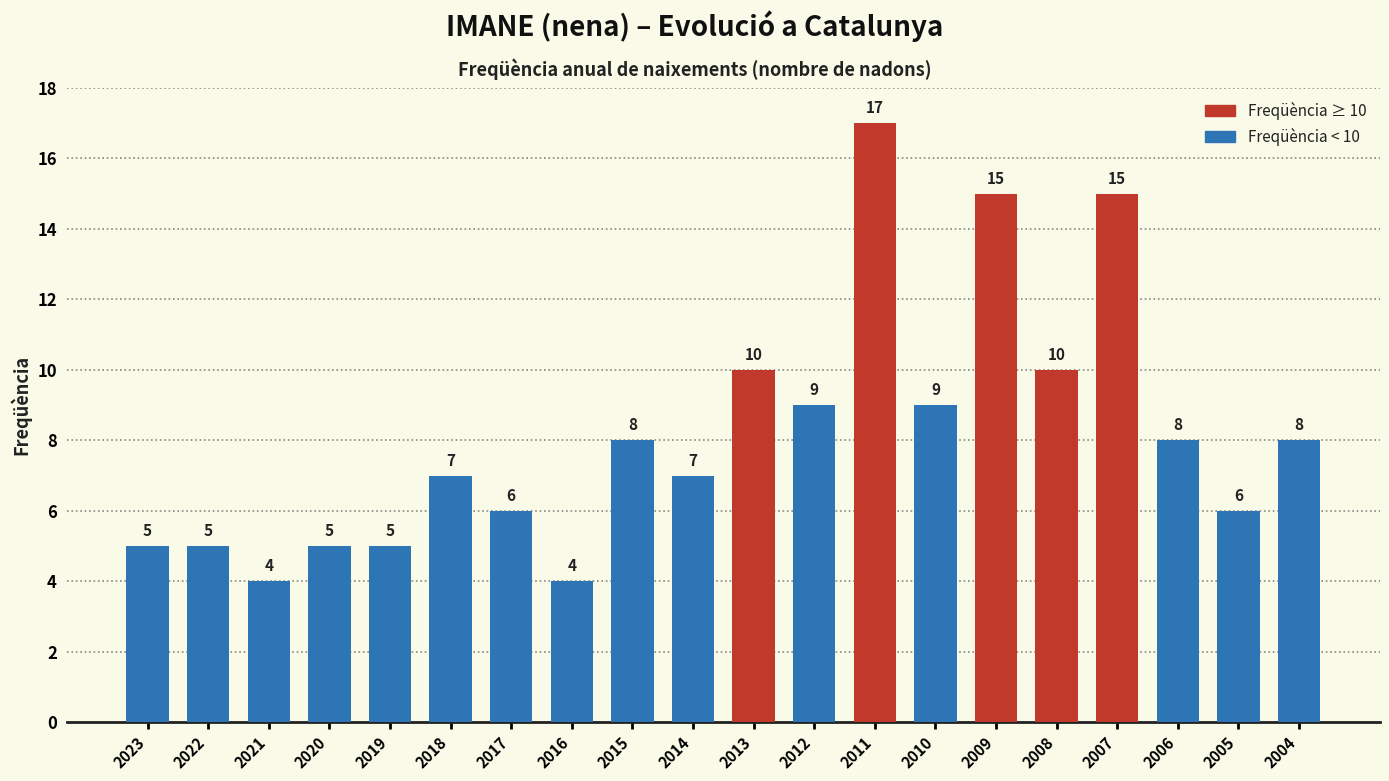

Are the bars grouped side by side (vs. stacked)?

No